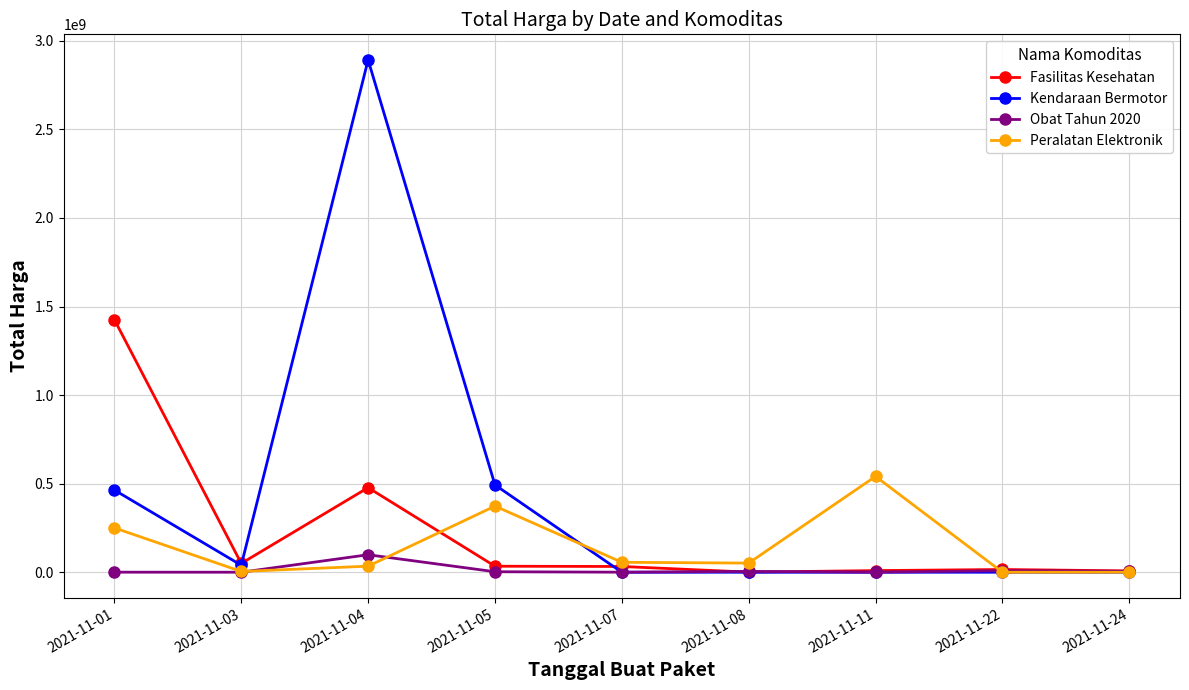

Count the number of categories in the chart.

9